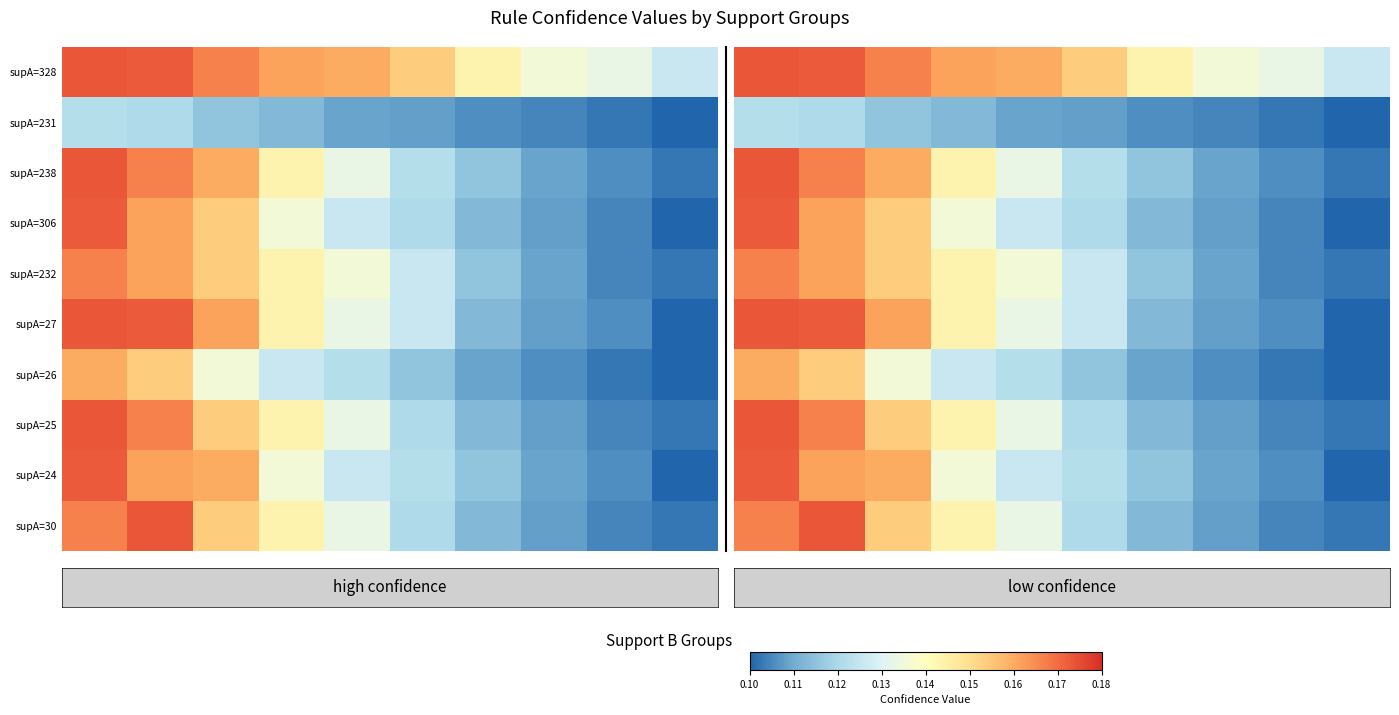

At how many categories does at least one series exceed 0?

10